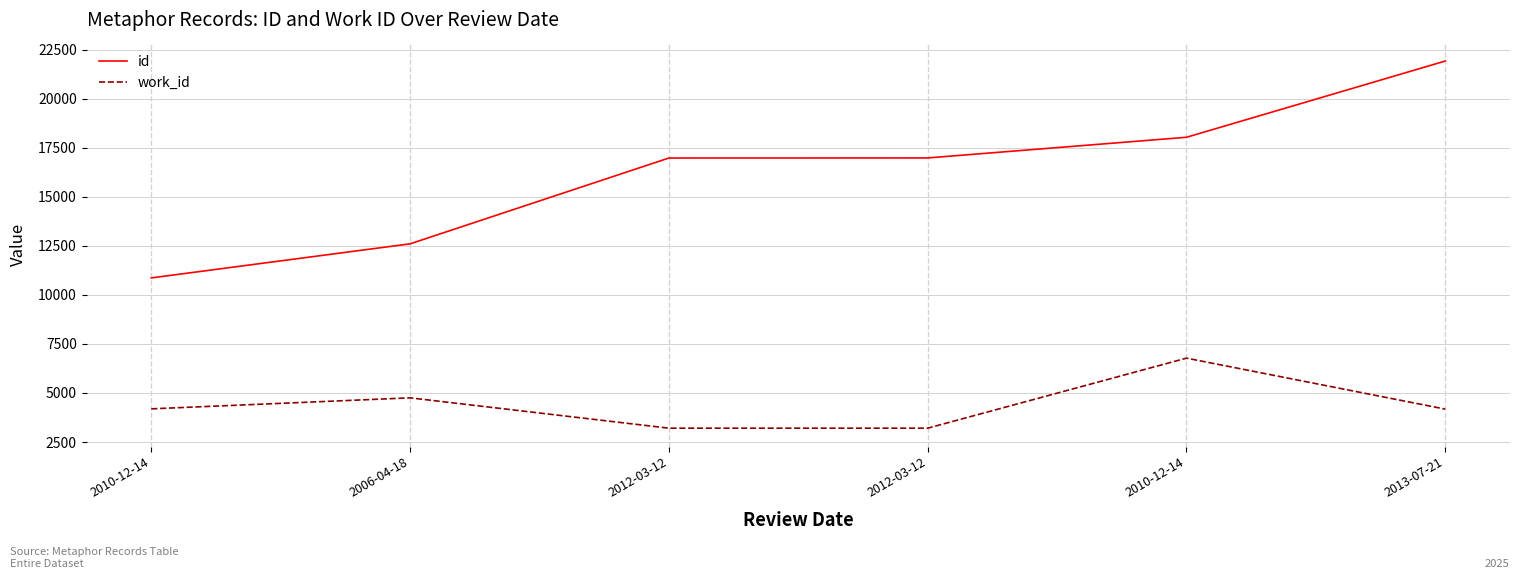

True or false: work_id and id intersect in this chart.

False